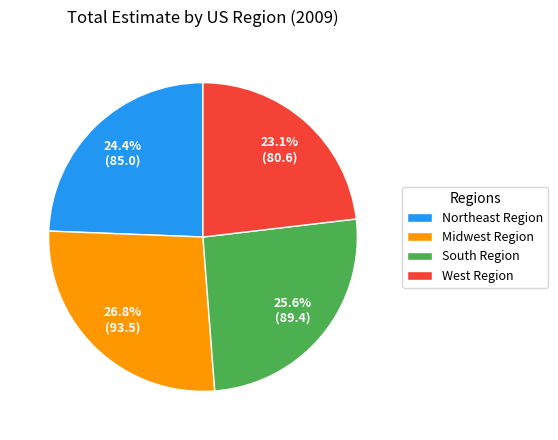

What is the largest slice in the pie chart?

Midwest Region